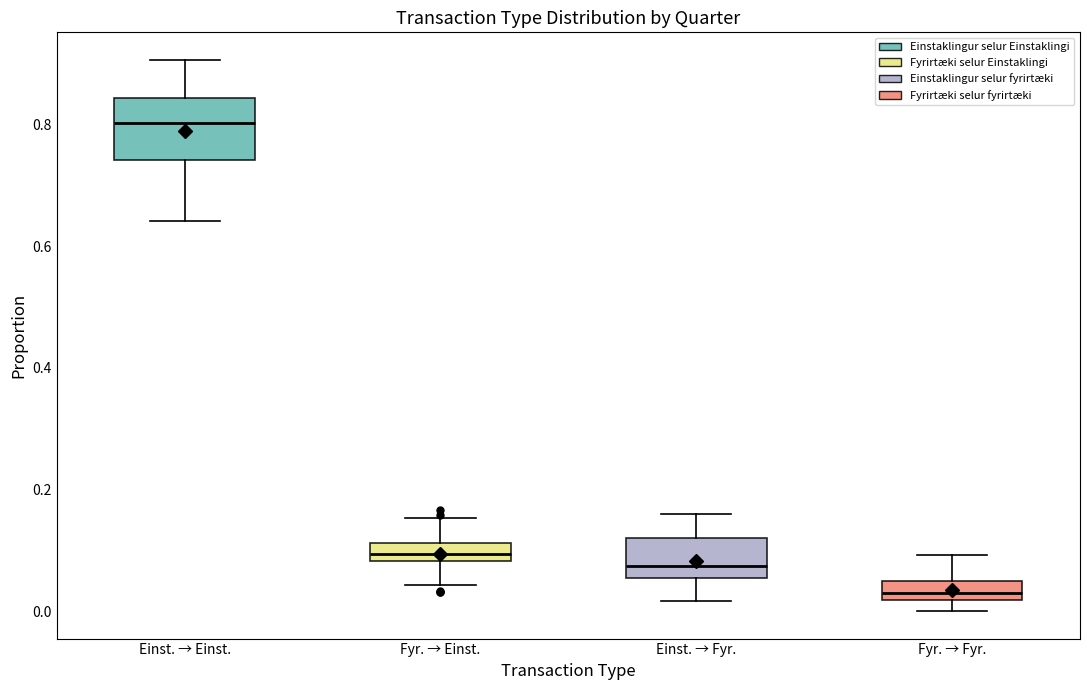

Which box has the lowest median line?

Fyr. → Fyr.